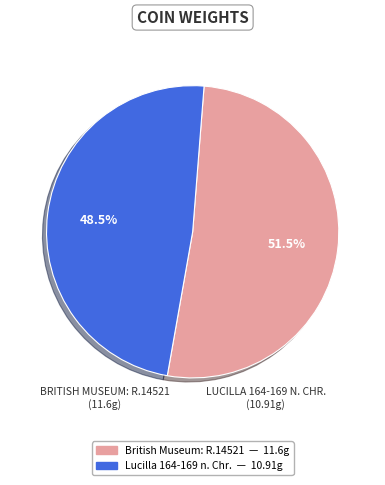

To the nearest percent, what is the difference between the Lucilla 164-169 n. Chr. and British Museum: R.14521 slice percentages?

3%